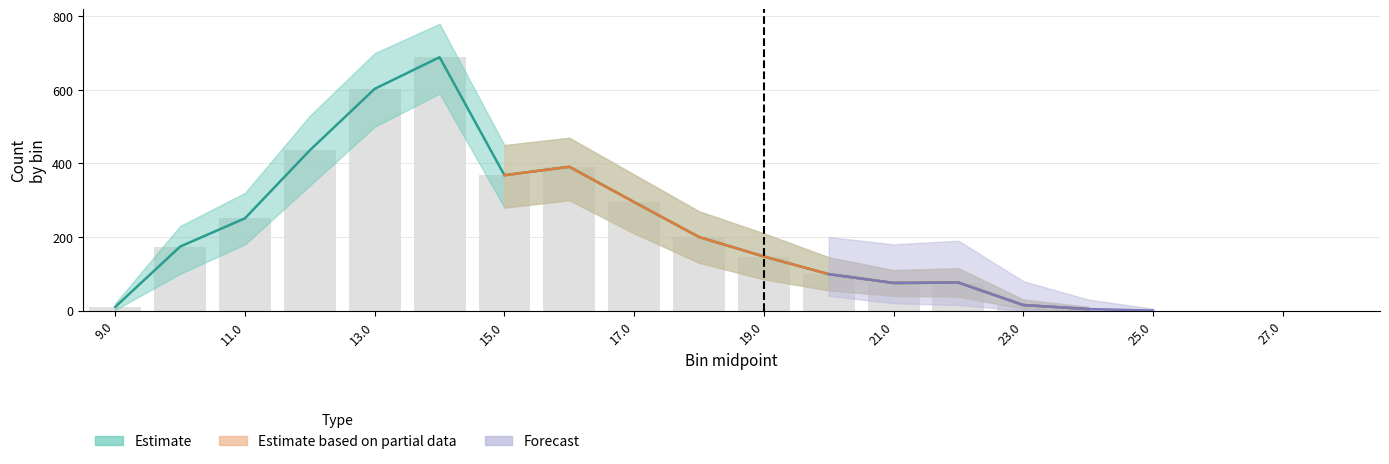

What are all the series names shown in the legend?

Estimate, Estimate based on partial data, Forecast